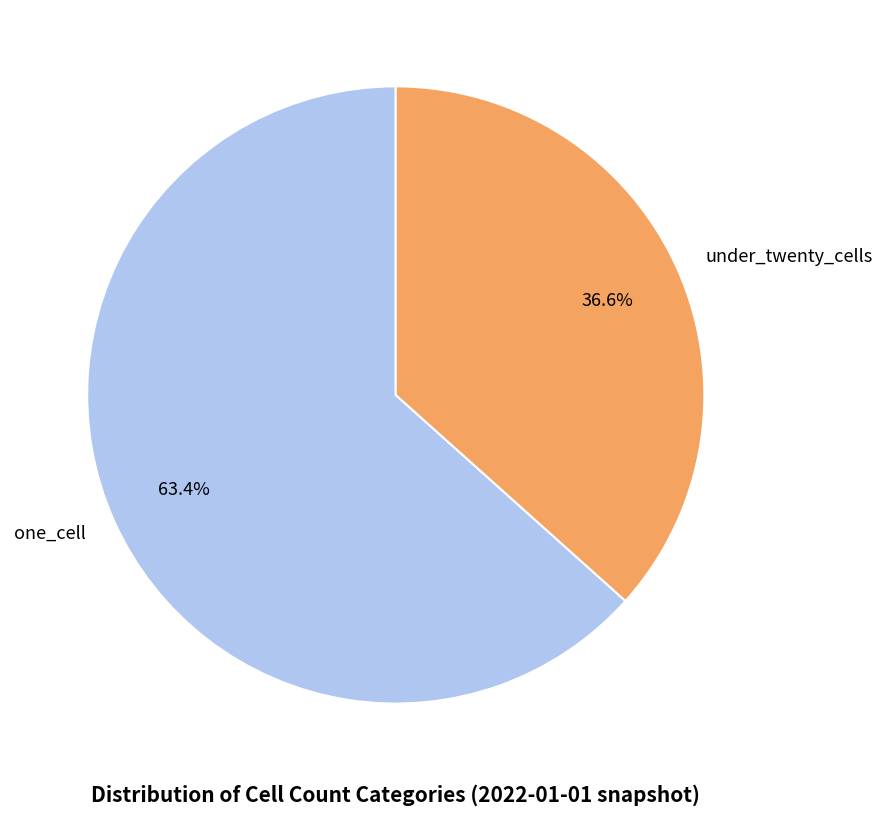

How many segments does this pie chart have?

2